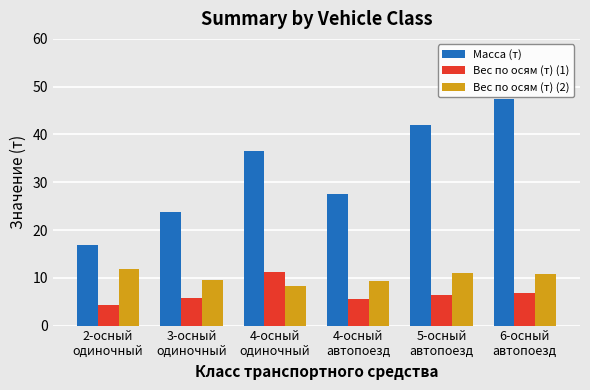

How many distinct data groups are displayed?

3